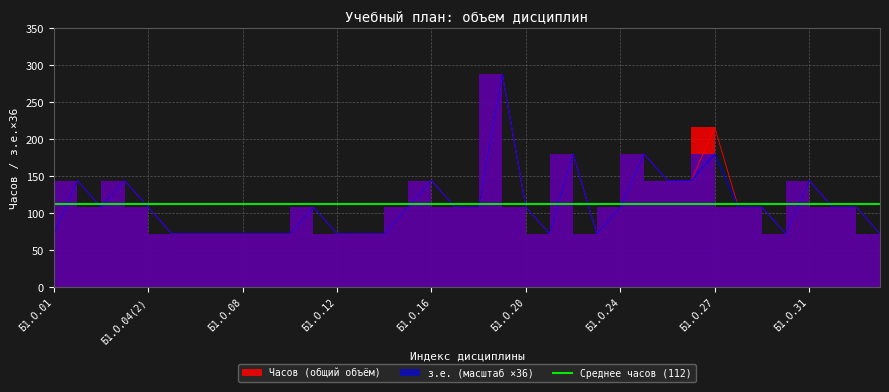

Is it true that Часов equals 48 at Б1.О.29?

False